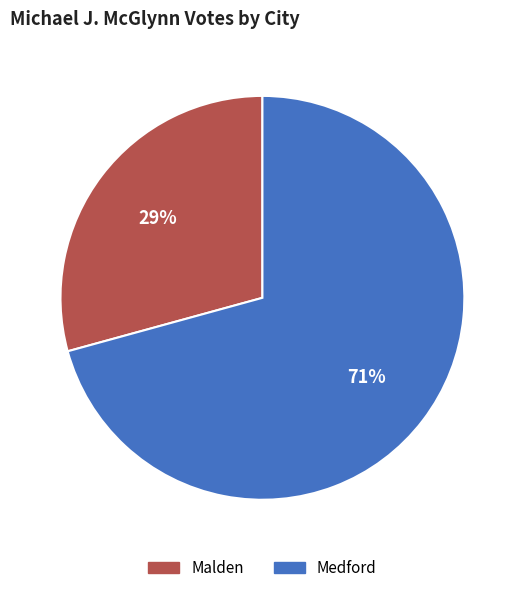

To the nearest percent, what is the average slice percentage?

50%